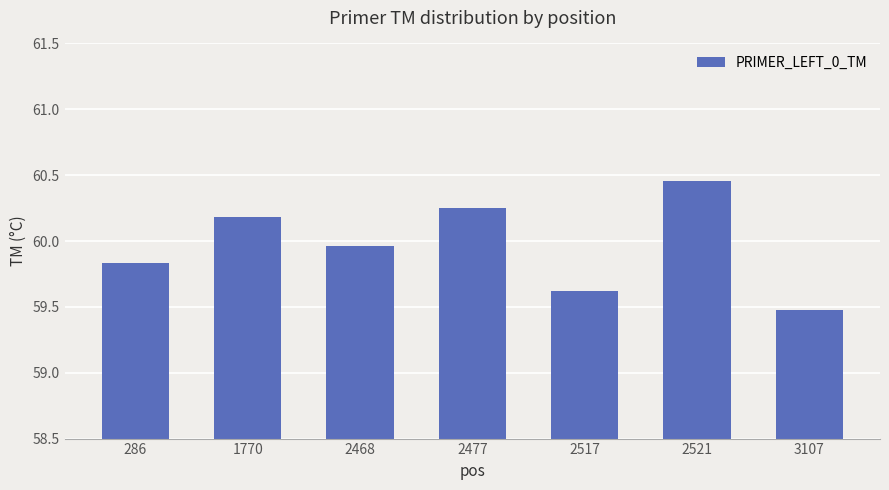

What is the minimum value shown in the chart?

59.5